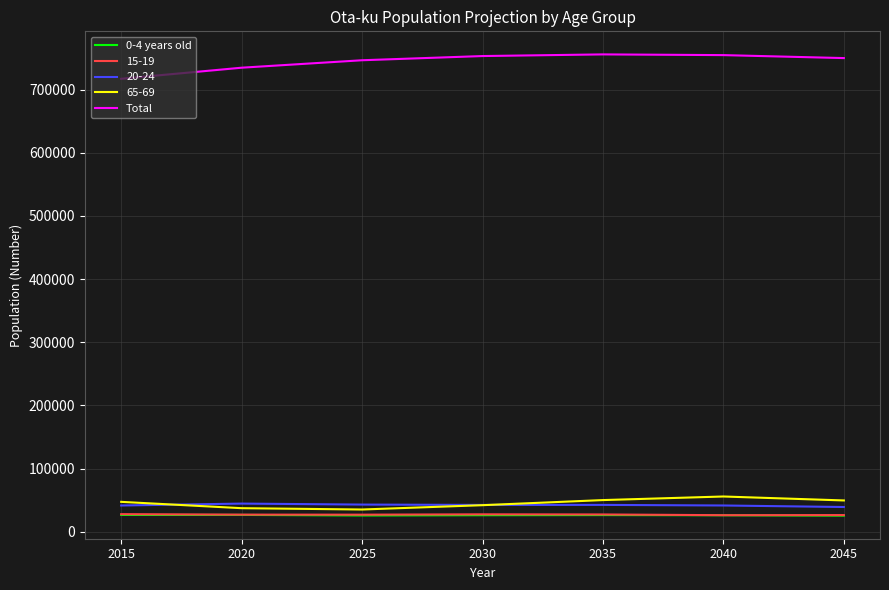

What is the difference between the highest and lowest values at 2025?

720677